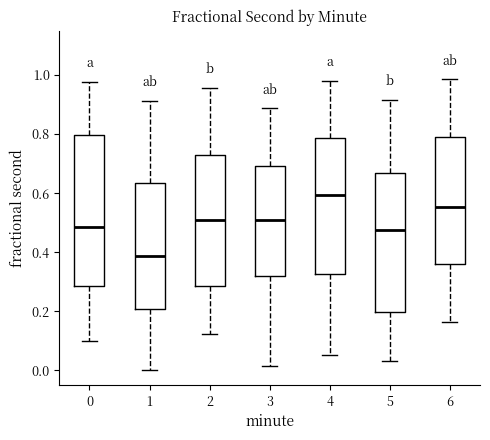

Which box is the tallest, from its lower edge to its upper edge?

0